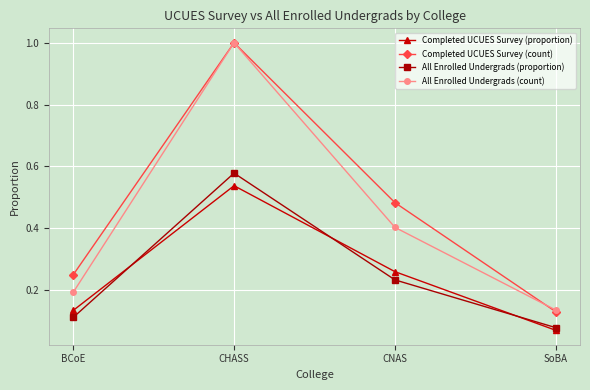

At which category does All Enrolled Undergrads (proportion) reach its first local peak?

CHASS